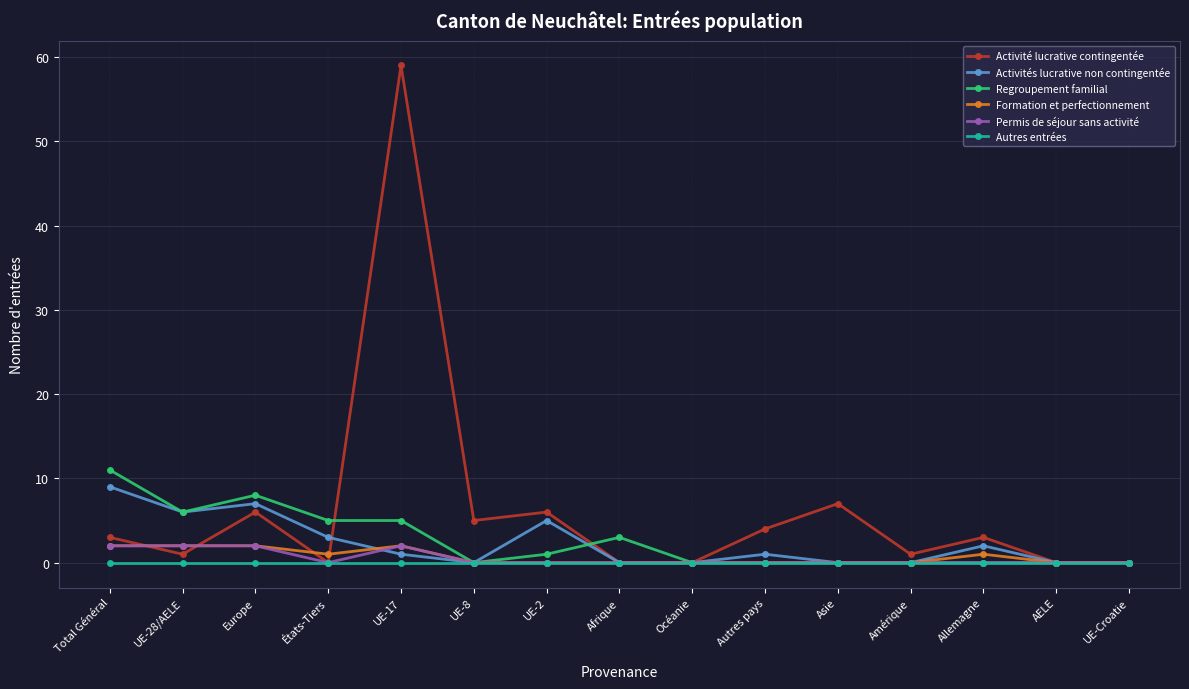

At which category is the sum across all series the highest?

UE-17